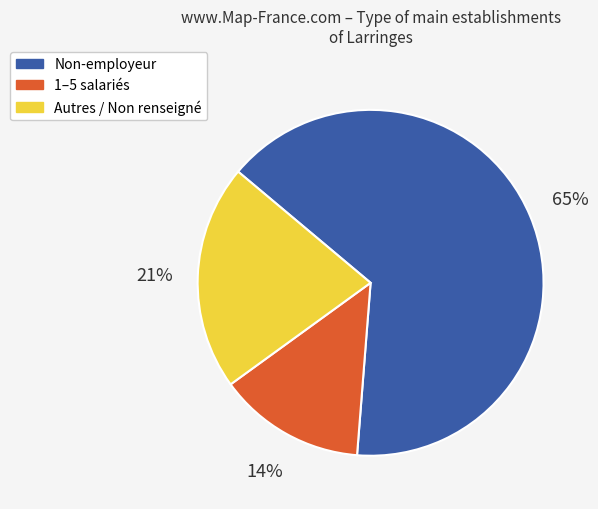

What percentage is the Non-employeur slice, to the nearest percent?

65%